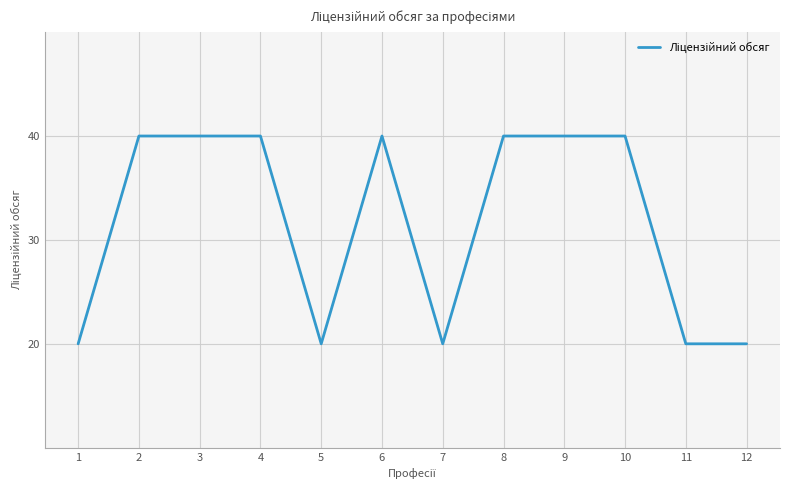

Reading left to right, what are all the values shown in this chart?

20	40	40	40	20	40	20	40	40	40	20	20